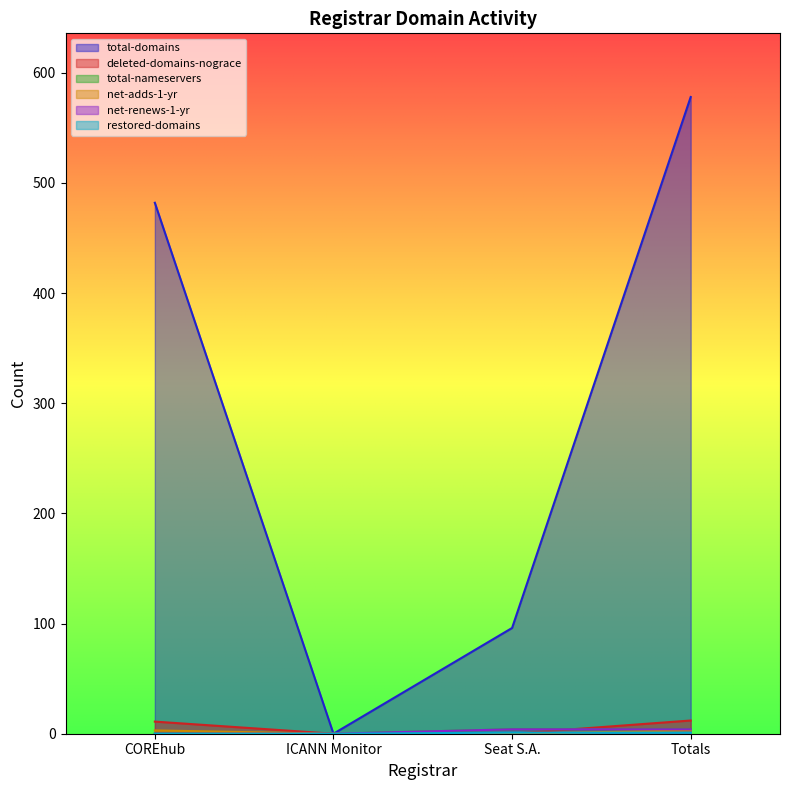

What is the label of the 4th point from the right?

COREhub